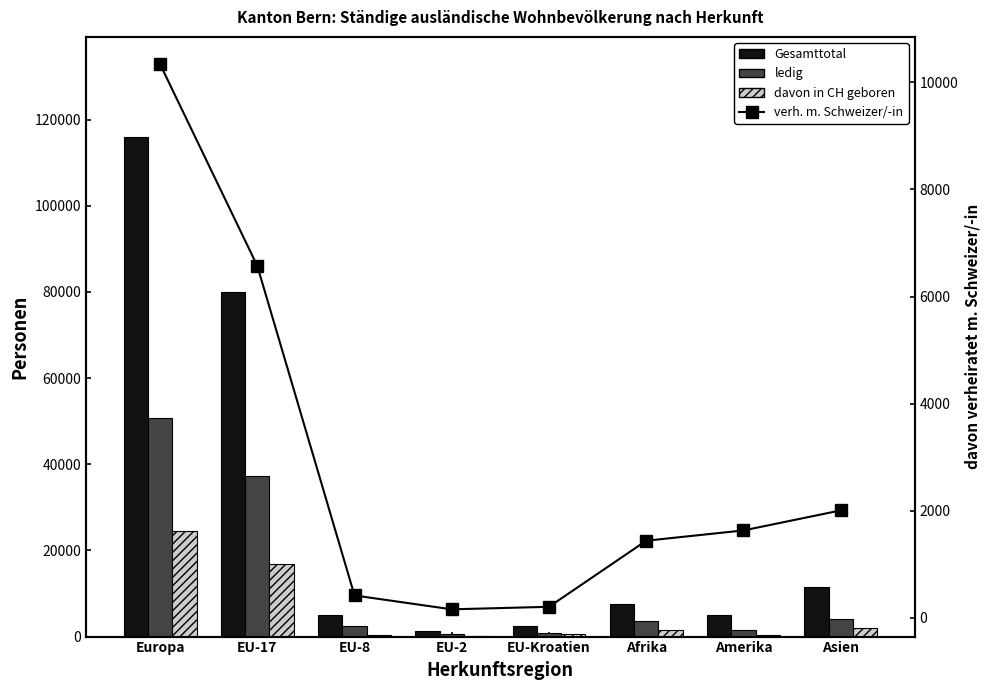

What is the spread (max minus min) of values at Afrika?

6205